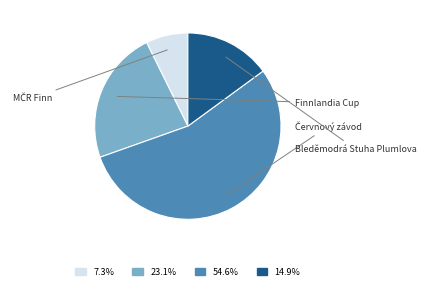

Is there any slice that represents more than half of the pie?

Yes